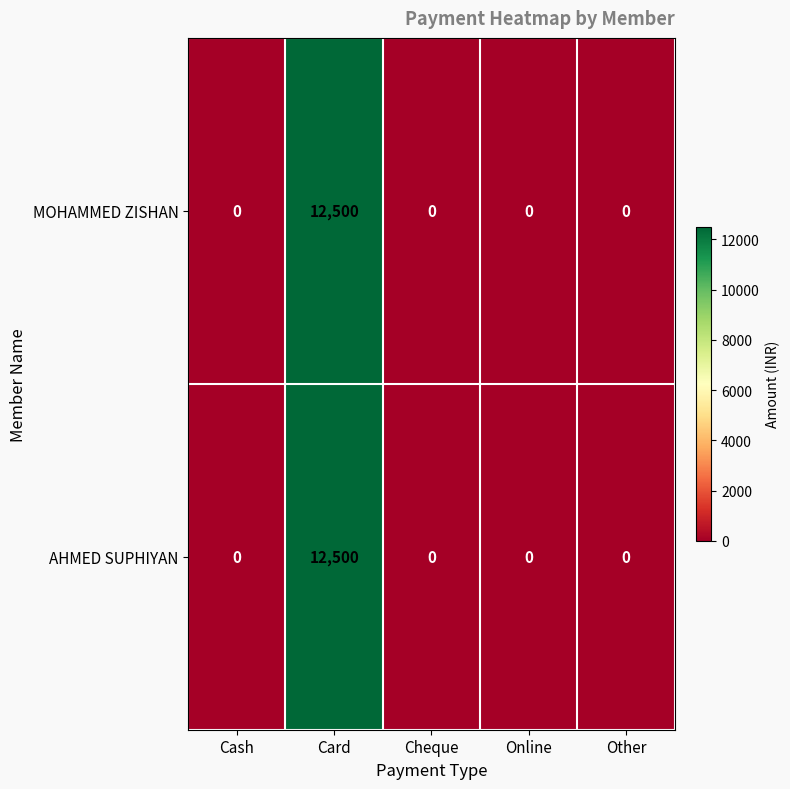

True or false: AHMED SUPHIYAN has a value of 4454 at Other.

False